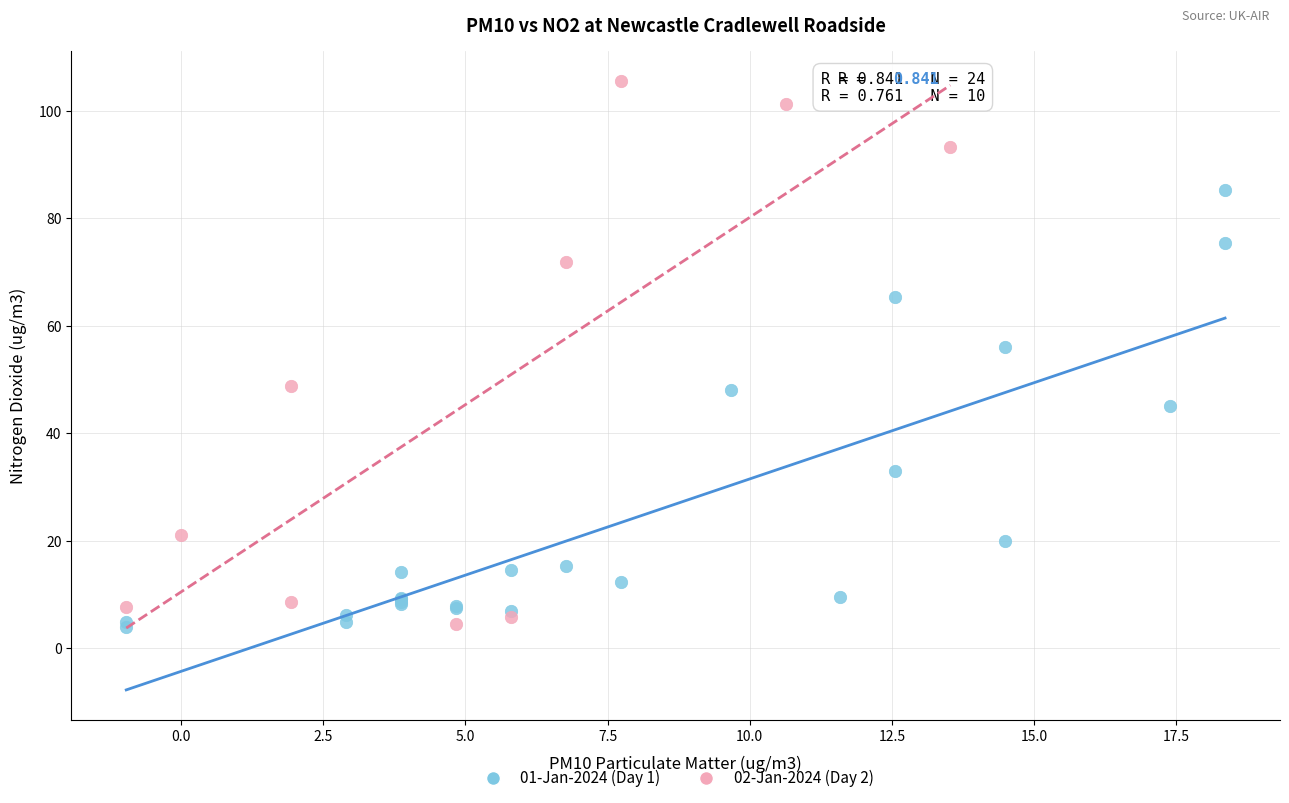

Which series contains the highest Y value?

02-Jan-2024 (Day 2)